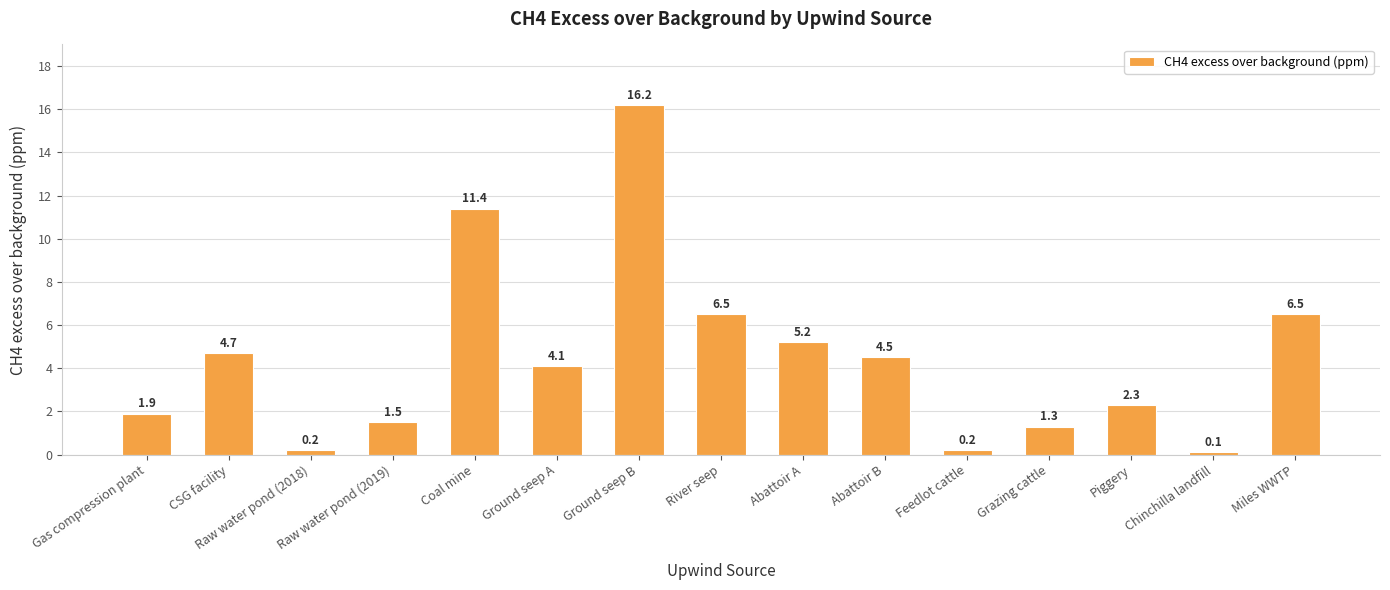

What is the label of the 7th bar from the right?

Abattoir A